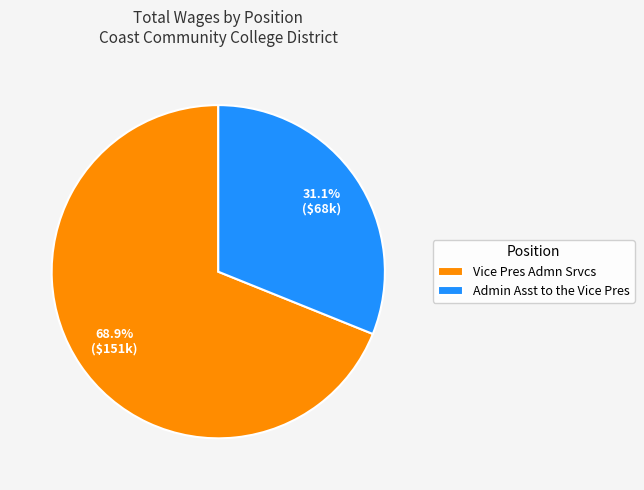

To the nearest percent, what percentage of the pie is Vice Pres Admn Srvcs?

69%